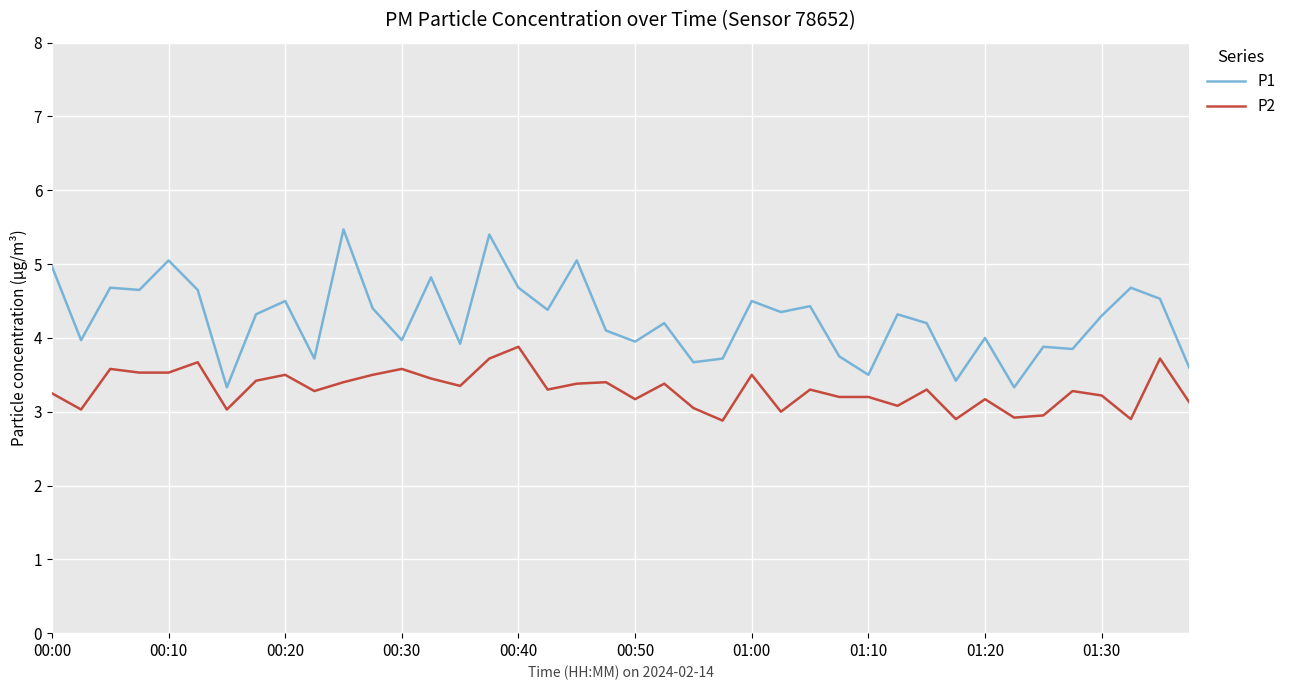

Rank the series by their maximum value, from highest to lowest.

P1, P2